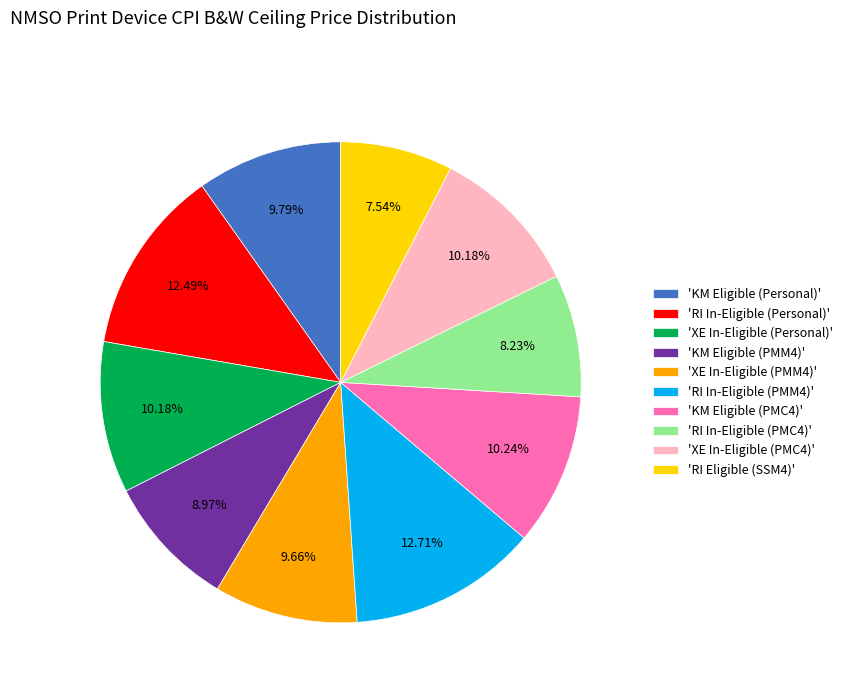

How many segments does this pie chart have?

10